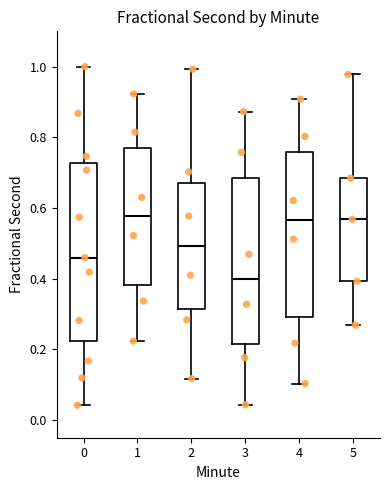

Reading left to right, read every box against the y-axis: the position of its median line, the range the box covers, and the ends of its whiskers. The values are not printed on the chart, so give them approximately, as read against the axis.

0: median 0.46, box 0.22 to 0.72, whiskers 0.04 to 1.00
1: median 0.58, box 0.38 to 0.76, whiskers 0.22 to 0.92
2: median 0.50, box 0.32 to 0.68, whiskers 0.12 to 1.00
3: median 0.40, box 0.22 to 0.68, whiskers 0.04 to 0.88
4: median 0.56, box 0.30 to 0.76, whiskers 0.10 to 0.90
5: median 0.56, box 0.40 to 0.68, whiskers 0.26 to 0.98